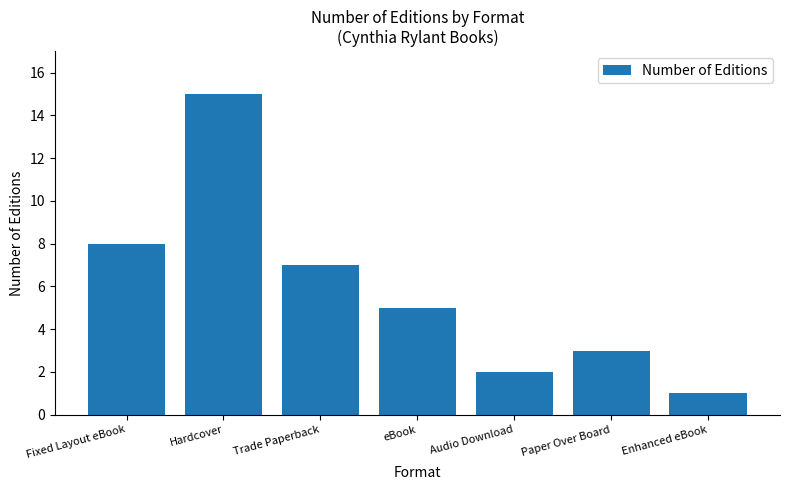

How many distinct data groups are displayed?

1